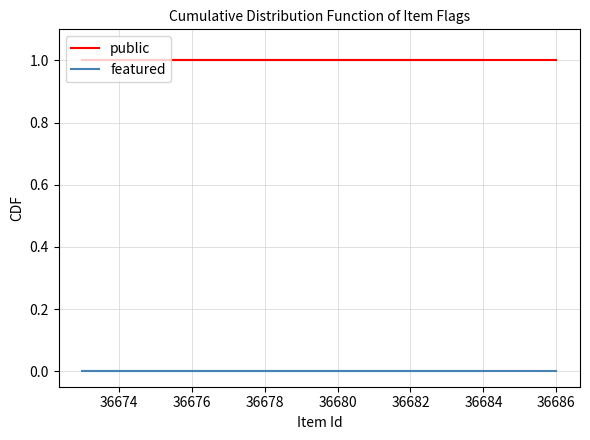

Does the chart have visible grid lines?

Yes